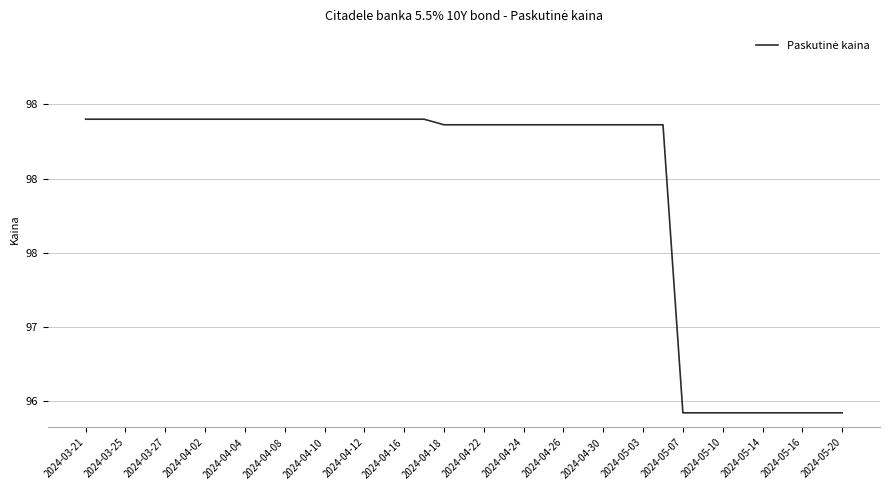

Which category has the highest value across all series?

2024-03-21